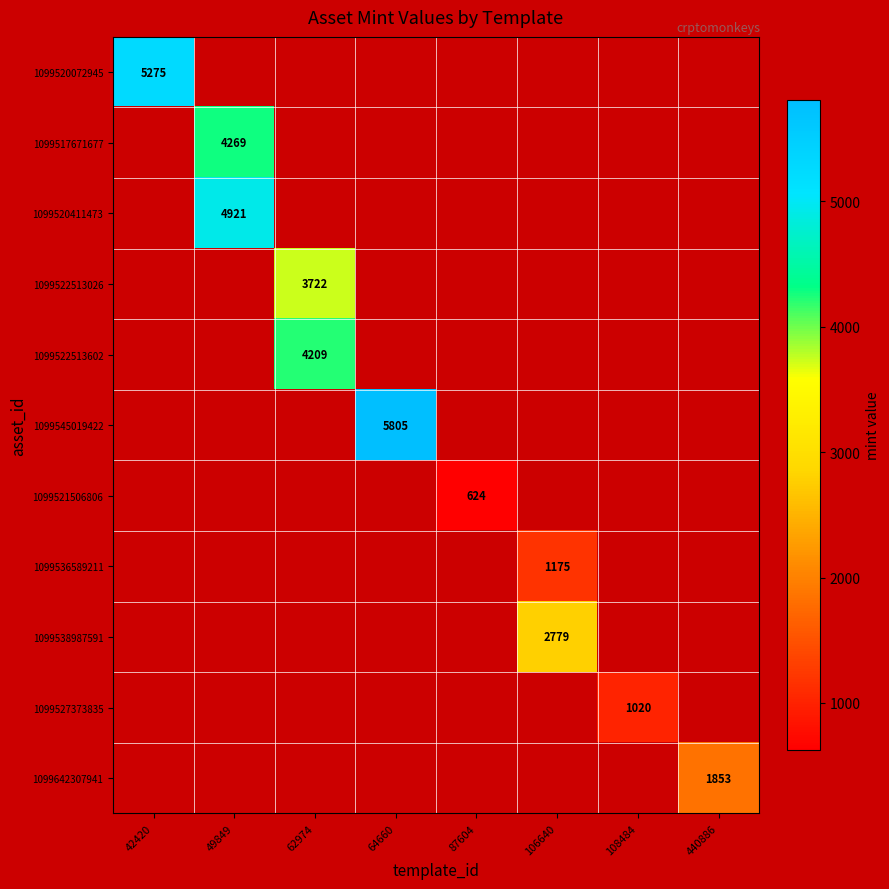

True or false: 1099522513026 has a value of 2500 at 62974.

False